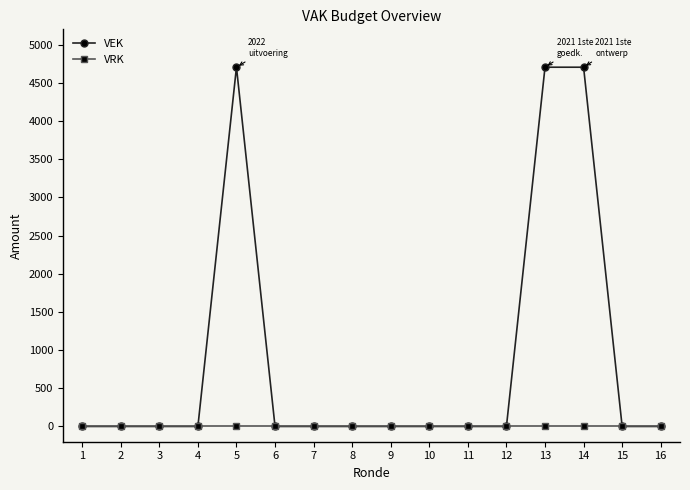

List the series in order of their overall mean, highest first.

VEK, VRK